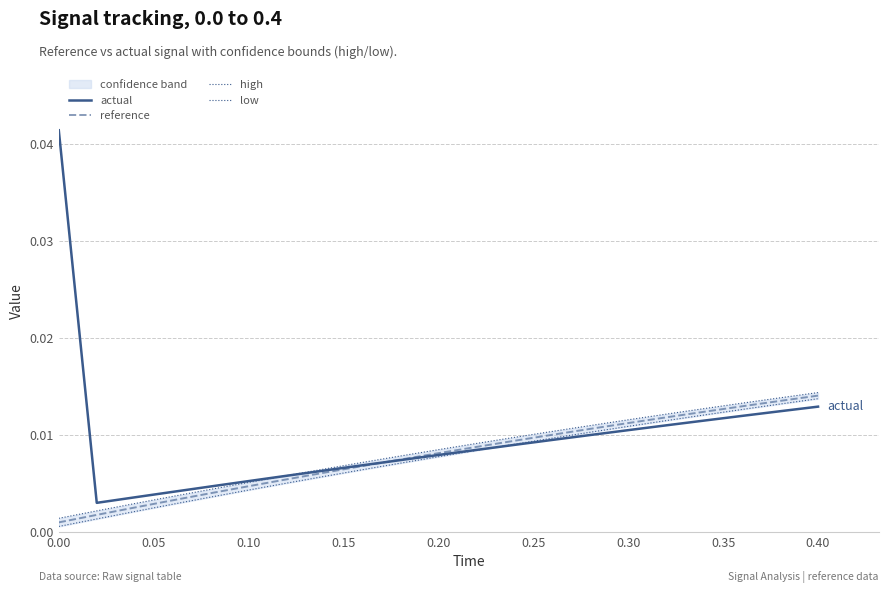

The actual series shows 0.0 at 12. True or false?

False